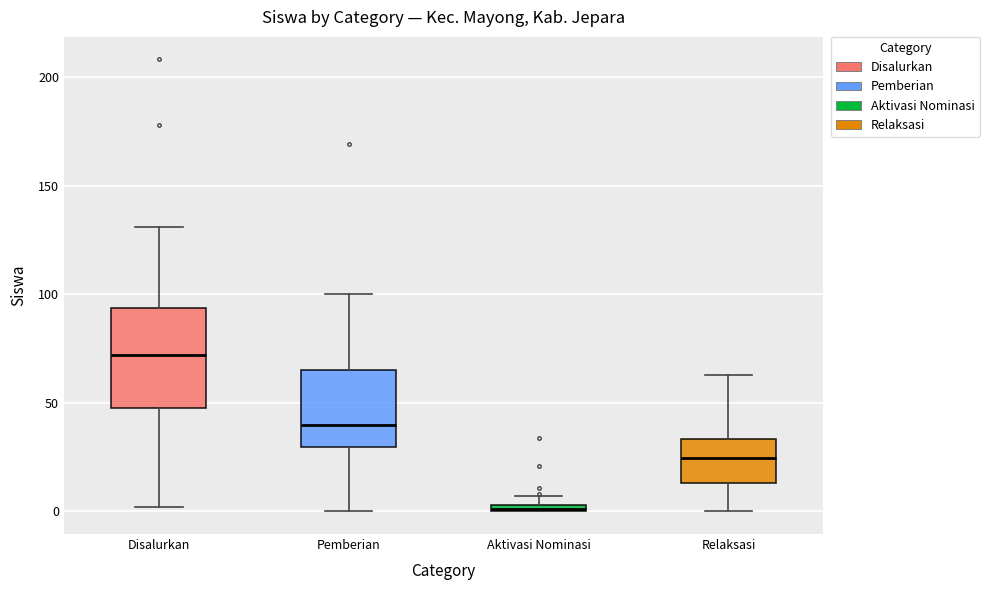

Comparing the boxes themselves (not the whiskers), which one is the tallest?

Disalurkan